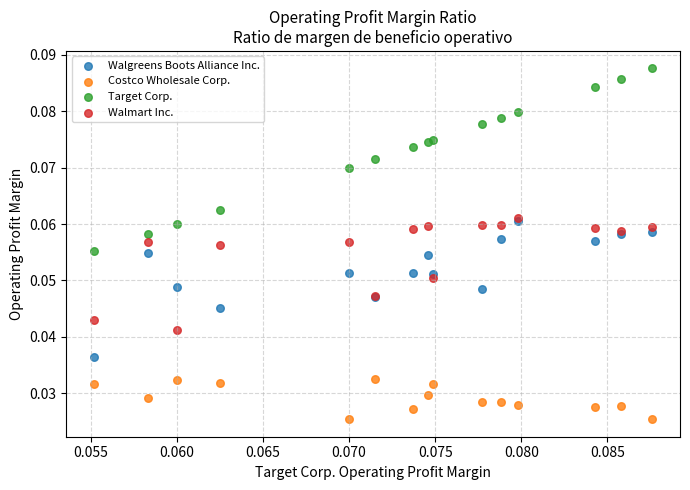

Which series has the largest Y range (max minus min)?

Target Corp.